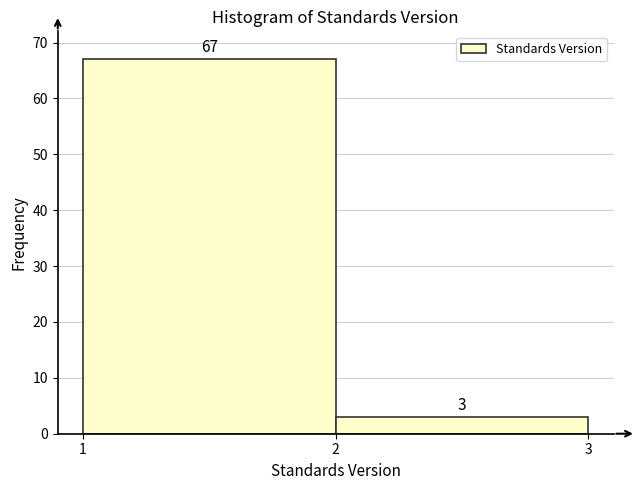

Reading left to right, list every bar in this chart as the range it spans on the x-axis followed by its height.

1 to 2: 67
2 to 3: 3